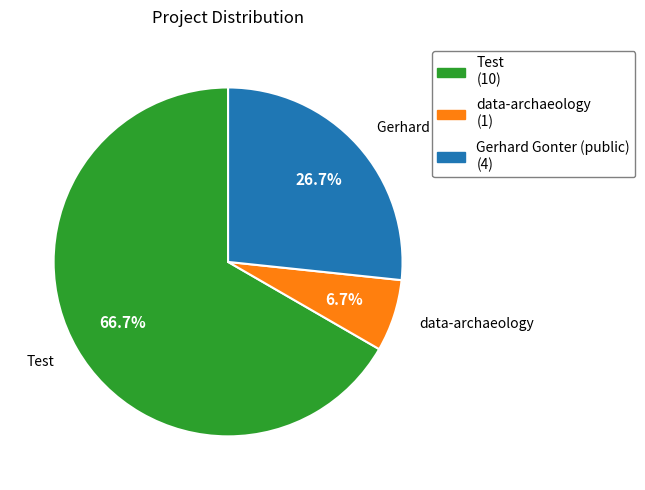

Which category has the biggest portion of the pie?

Test